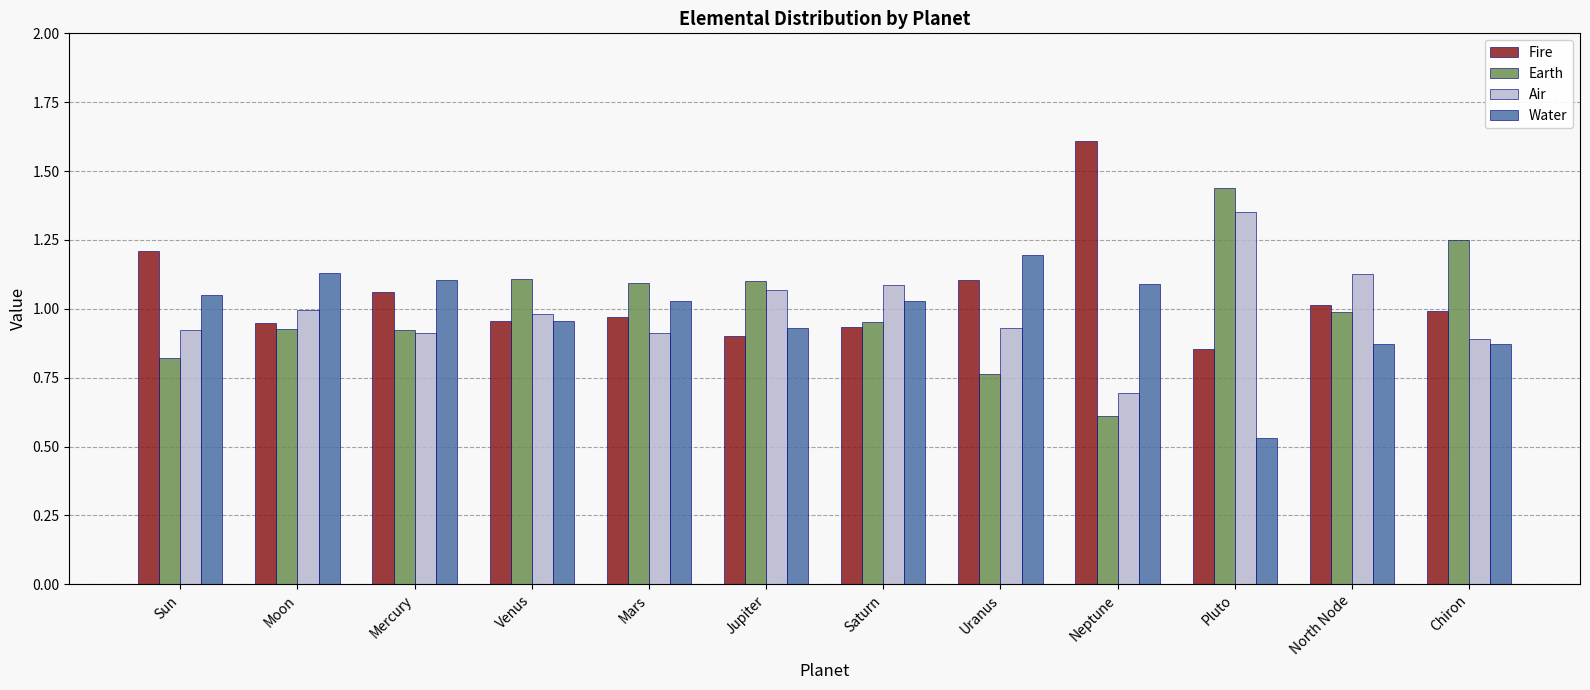

What is the sum of all Fire values?

12.5